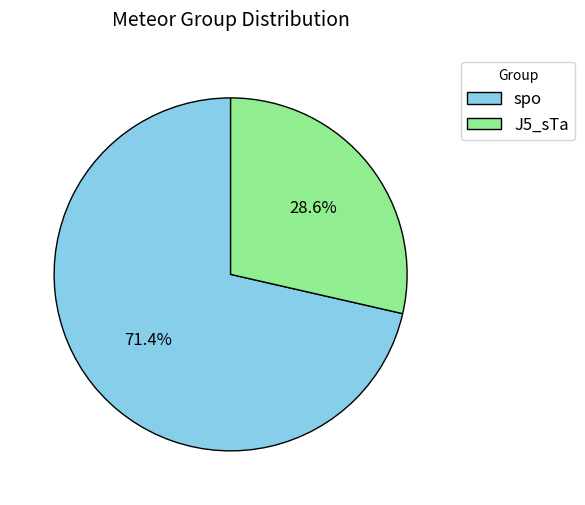

True or false: J5_sTa accounts for 29% of the total.

True